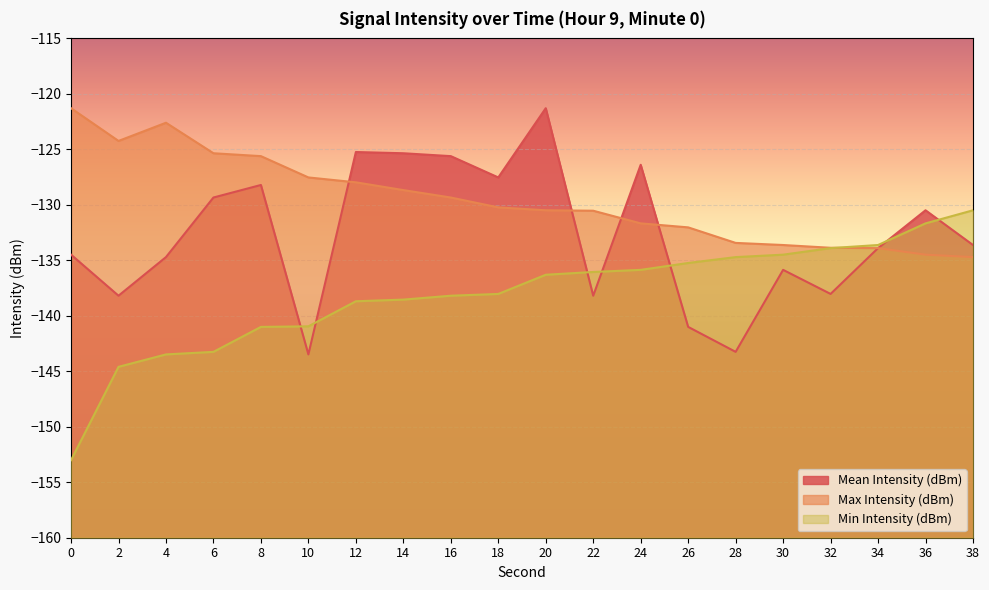

How many lines are shown in the chart?

3